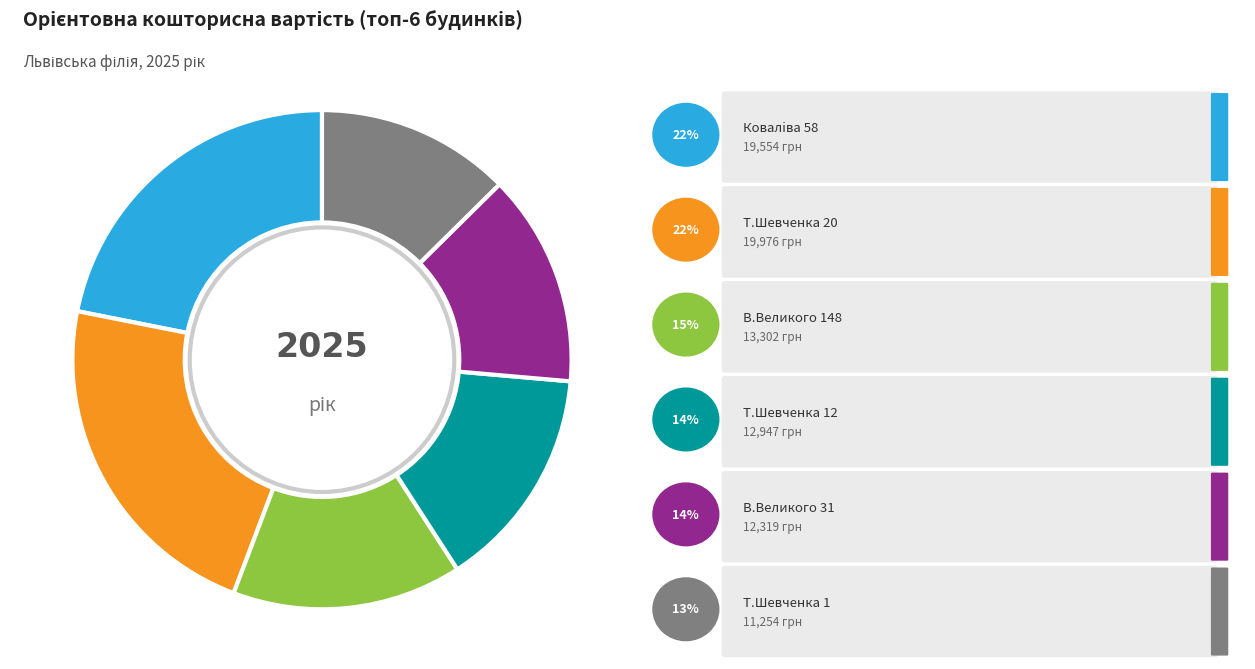

To the nearest percent, what percentage of the pie is Борислав, Тараса Шевченка, 20?

22%